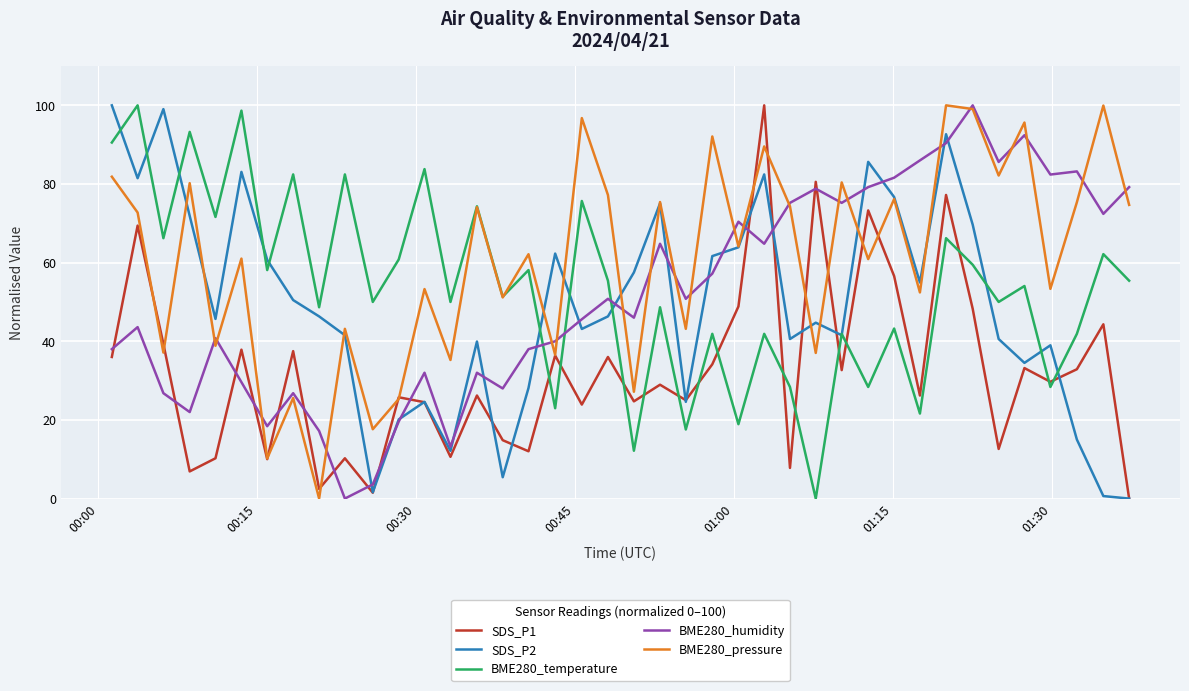

What is the difference between the maximum and minimum values in the BME280_pressure series?

100.0